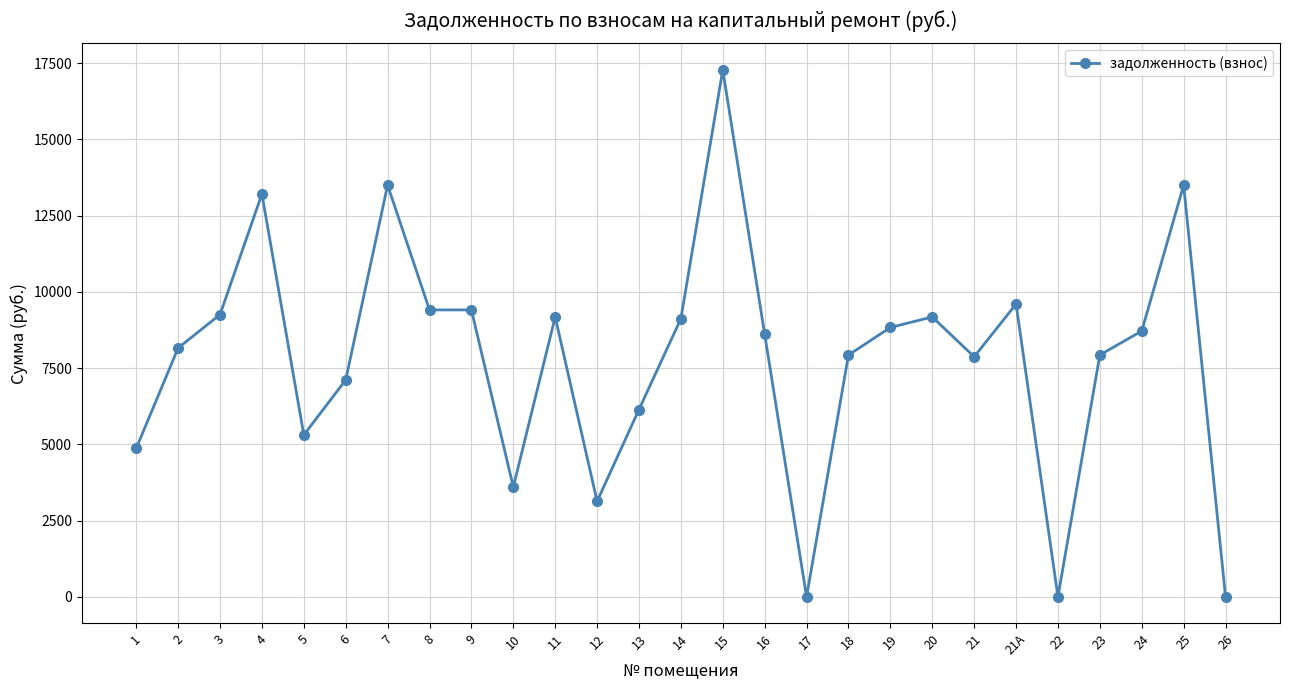

What is the difference between the second highest and second lowest values?

13497.0